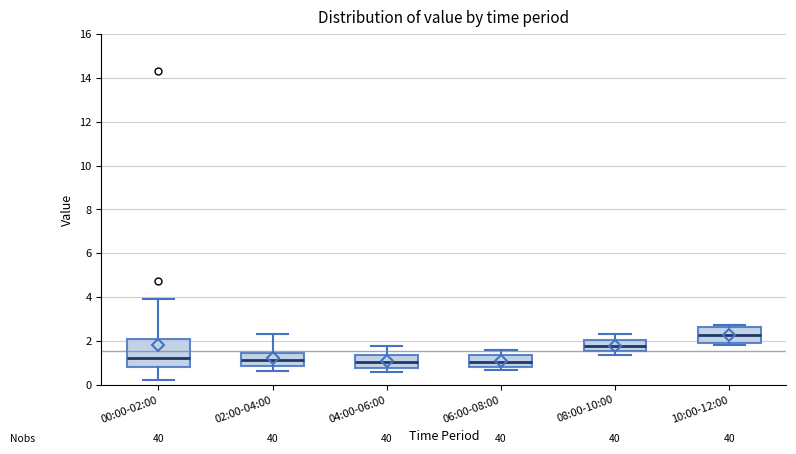

Reading left to right, transcribe this box plot: for each box, give where its median line is, the range the box spans, and where its two whiskers end, as read against the y-axis. The values are not printed on the chart, so give them approximately, as read against the axis.

00:00-02:00: median 1.2, box 0.8 to 2.0, whiskers 0.2 to 4.0
02:00-04:00: median 1.2, box 0.8 to 1.4, whiskers 0.6 to 2.4
04:00-06:00: median 1.0, box 0.8 to 1.4, whiskers 0.6 to 1.8
06:00-08:00: median 1.0, box 0.8 to 1.4, whiskers 0.6 to 1.6
08:00-10:00: median 1.8, box 1.6 to 2.0, whiskers 1.4 to 2.4
10:00-12:00: median 2.2, box 2.0 to 2.6, whiskers 1.8 to 2.8